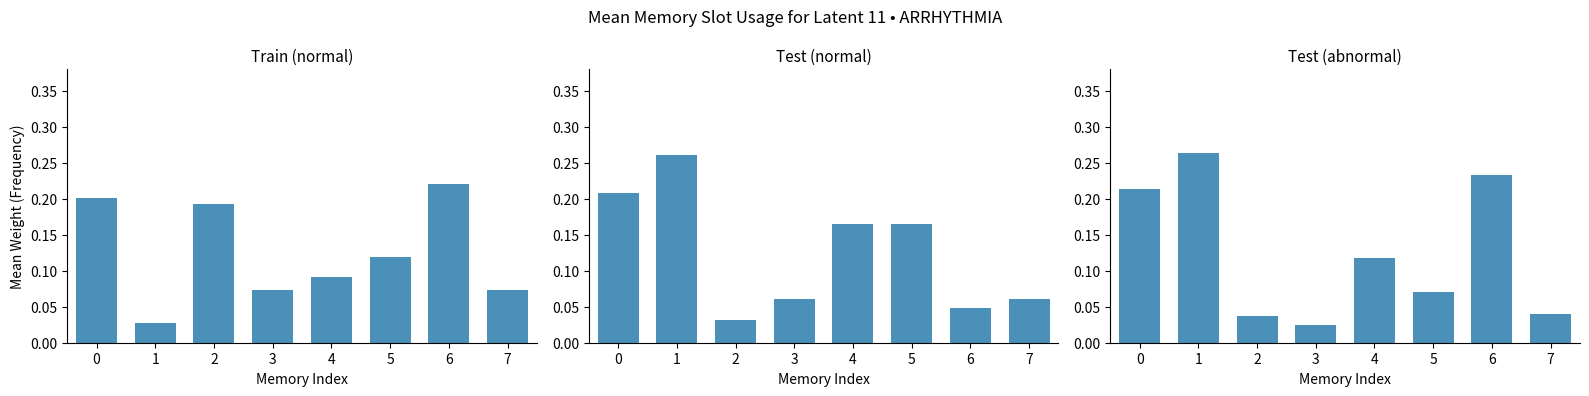

Which series changed the most between 3 and 5?

Test (normal)